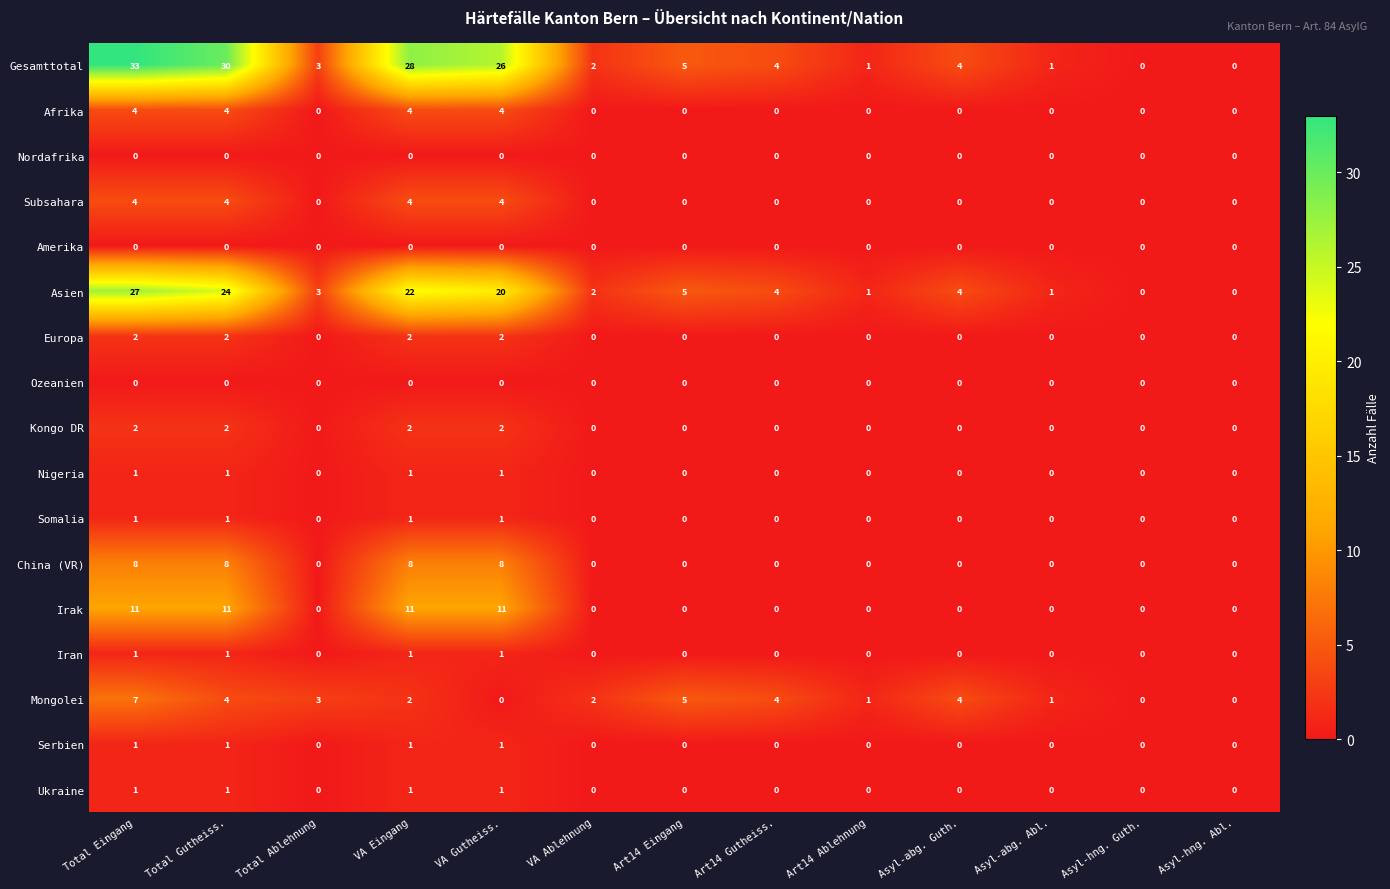

Which series has the largest total across all categories?

Gesamttotal